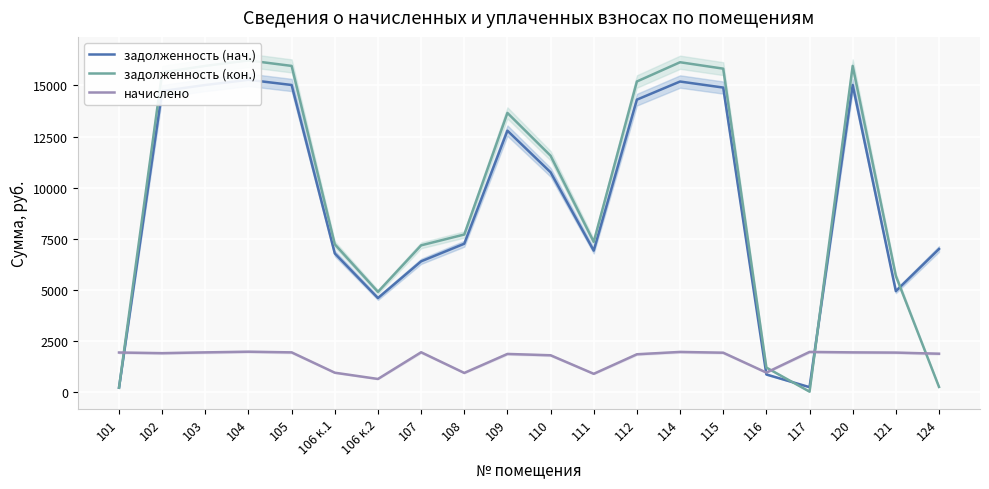

What are all the series names shown in the legend?

задолженность (нач.), задолженность (кон.), начислено